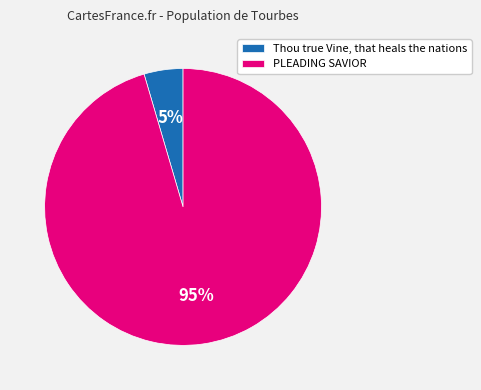

What percentage is the PLEADING SAVIOR slice, to the nearest percent?

95%